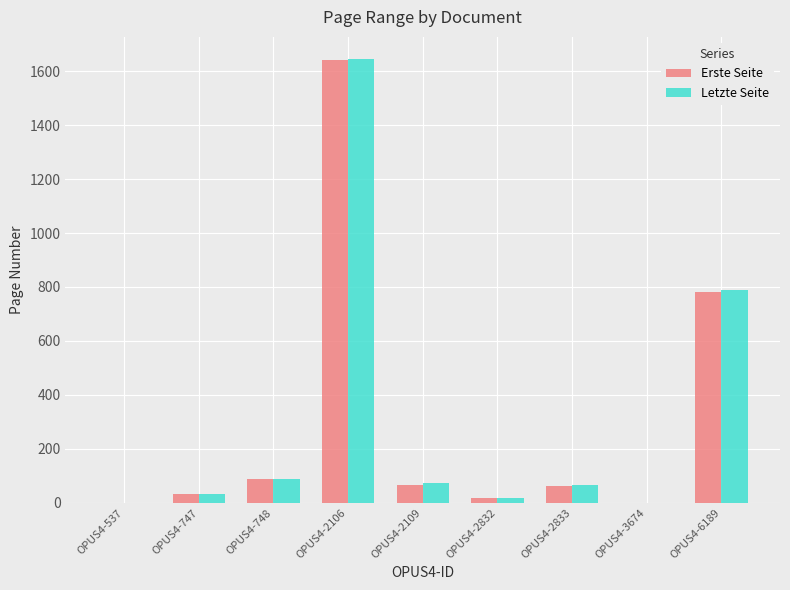

The value of Erste Seite at OPUS4-2106 is 1641. True or false?

True